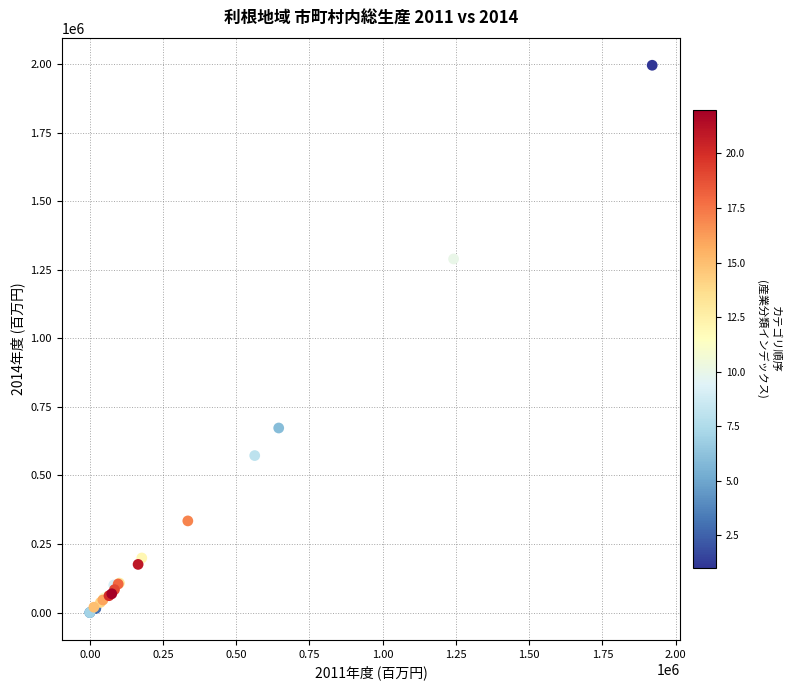

What Y value in the scatter plot is closest to 998217?

1289932